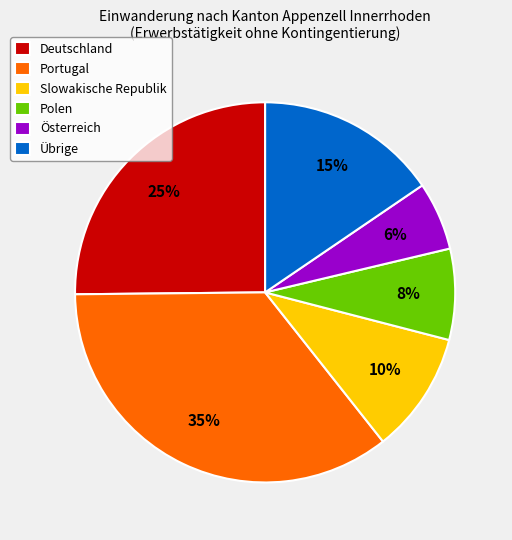

The Portugal slice represents 29% of the pie. True or false?

False